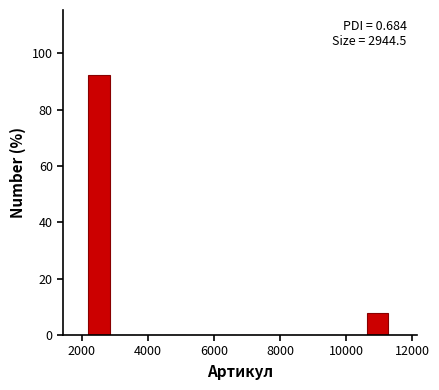

Around what value on the x-axis is the tallest bar? Give the approximate position of its centre, as read against the axis.

2600